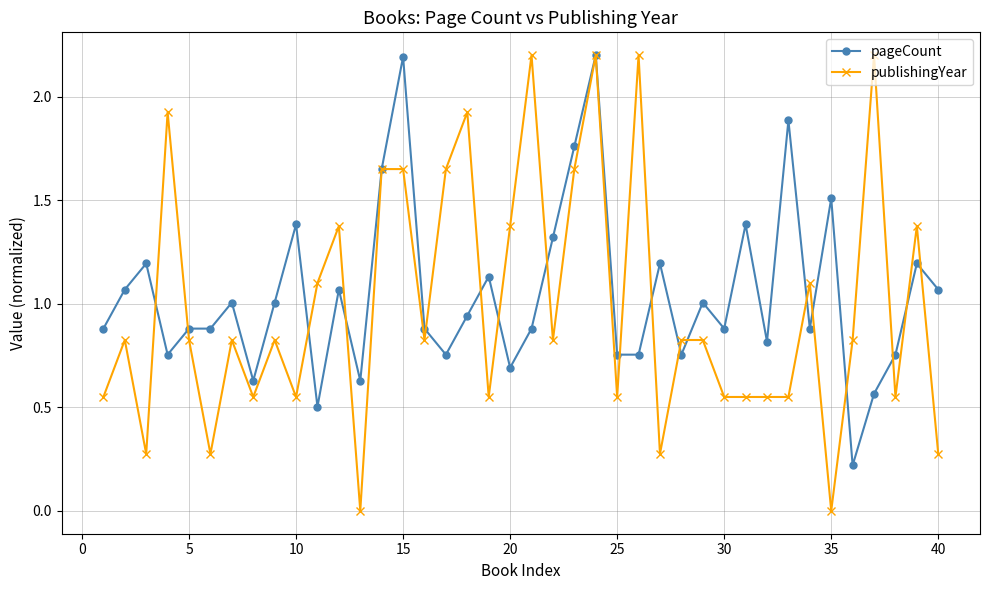

What is the minimum value for pageCount?

0.2